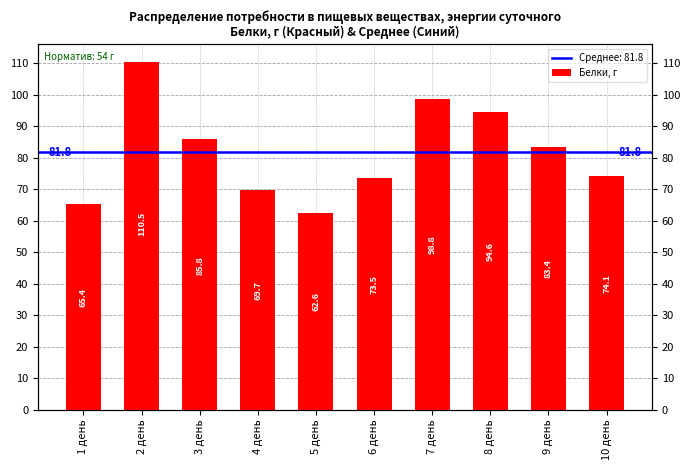

Which category has the lowest value across all series?

5 день